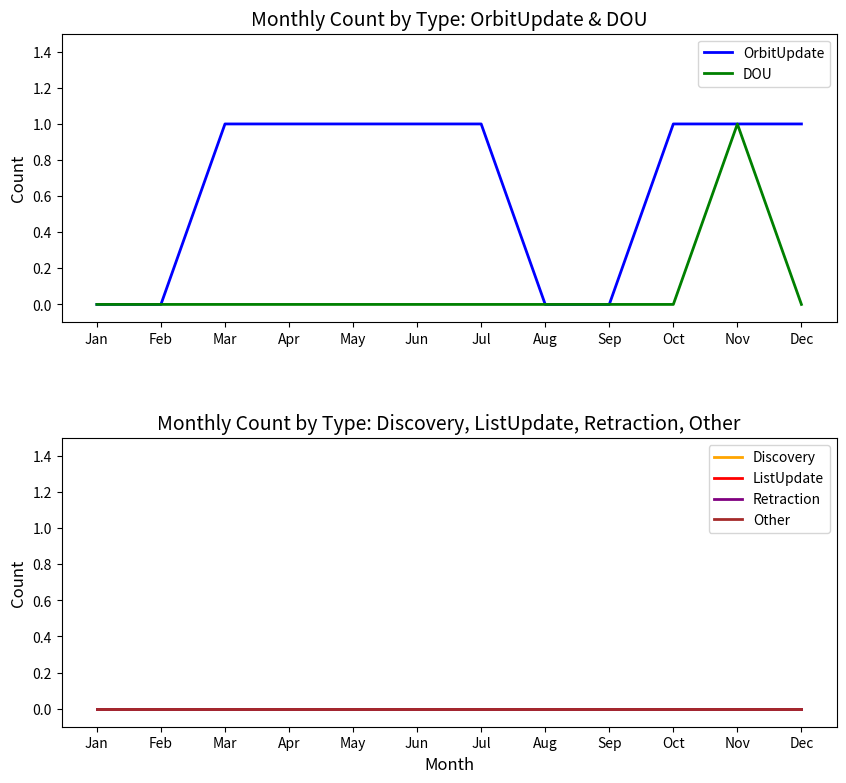

True or false: OrbitUpdate has more than 0 points higher than both neighbors.

False